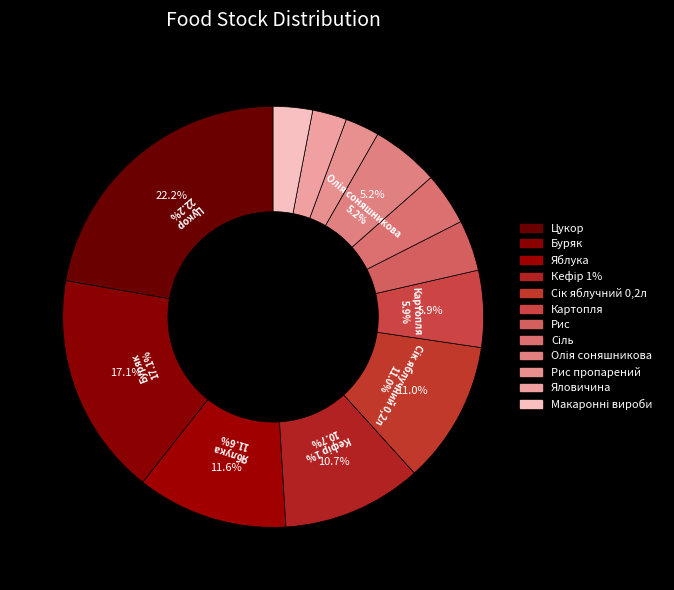

To the nearest percent, what is the average slice percentage?

8%